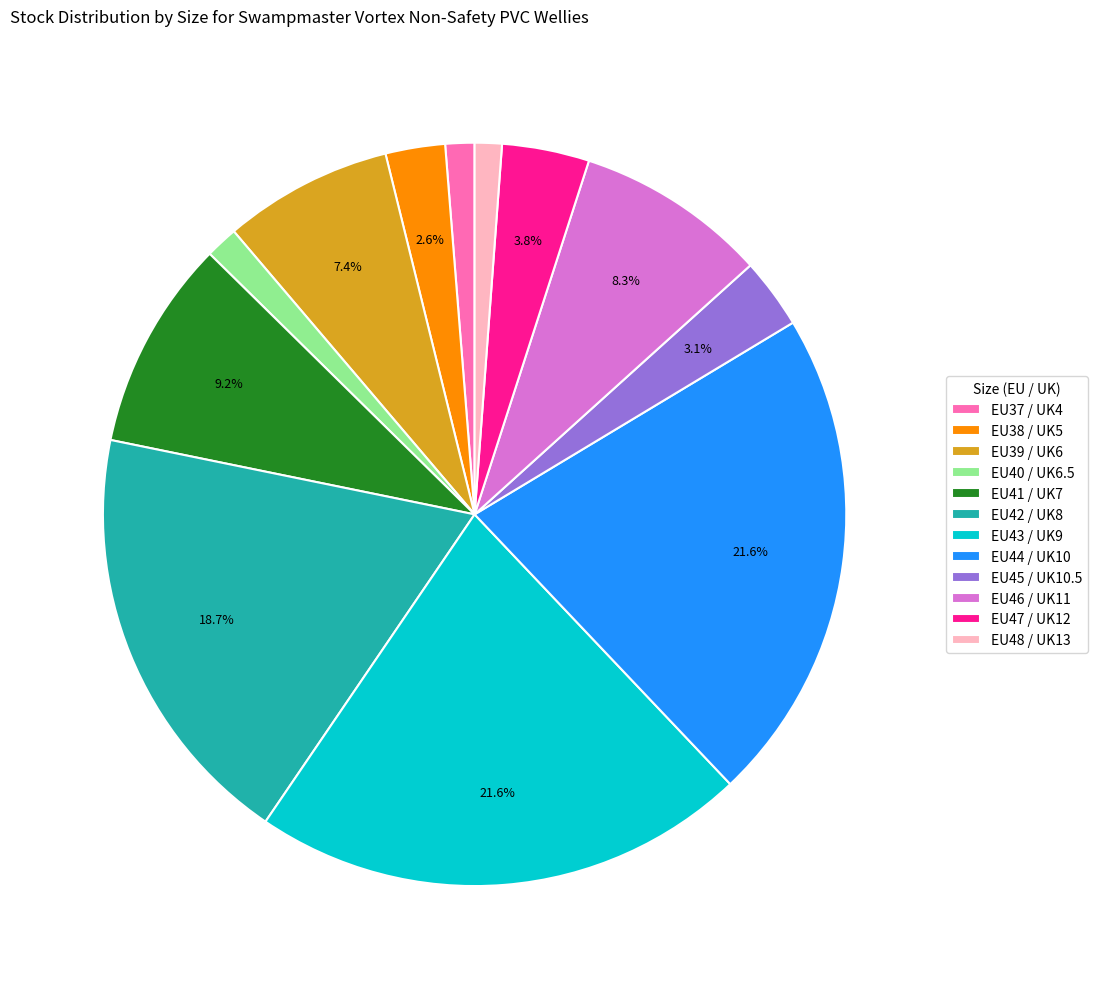

Which has a higher value, EU45 / UK10.5 or EU43 / UK9?

EU43 / UK9